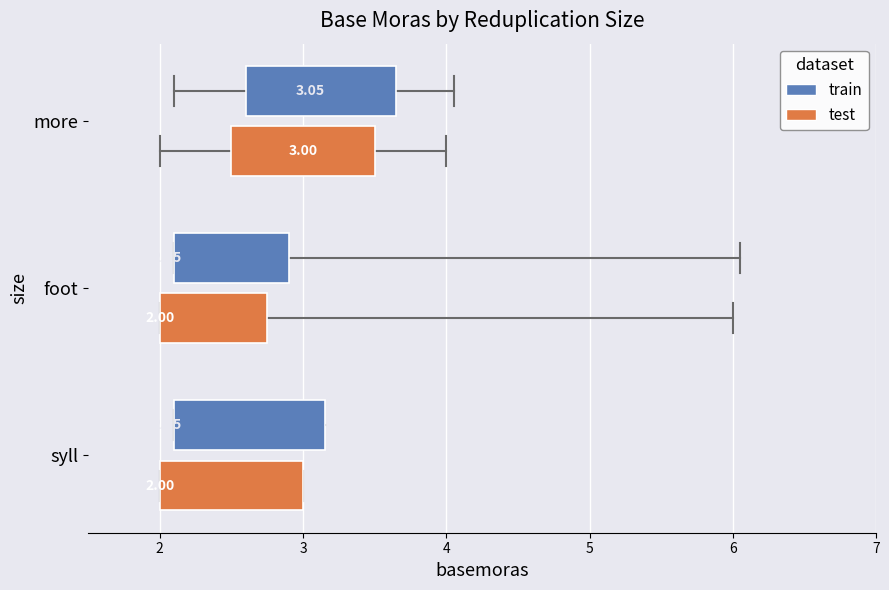

True or false: more and syll cross at least once.

False